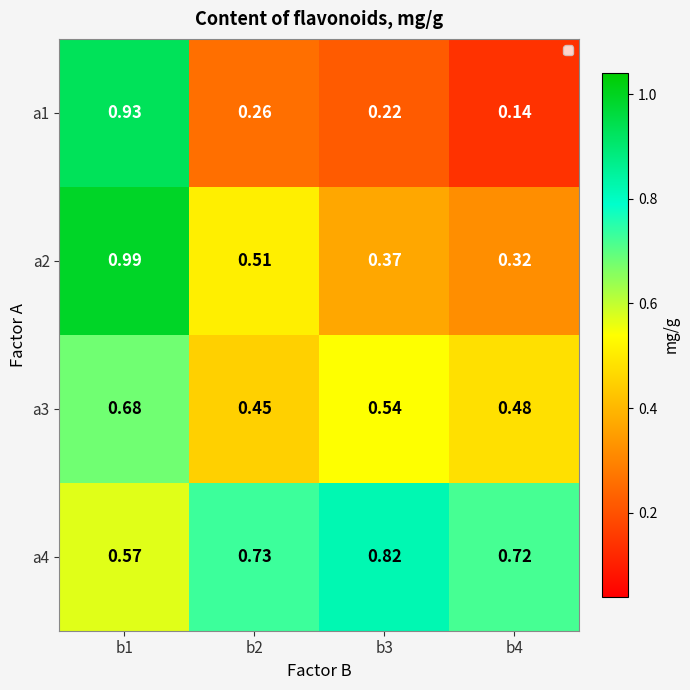

At how many categories does at least one series exceed 0?

4